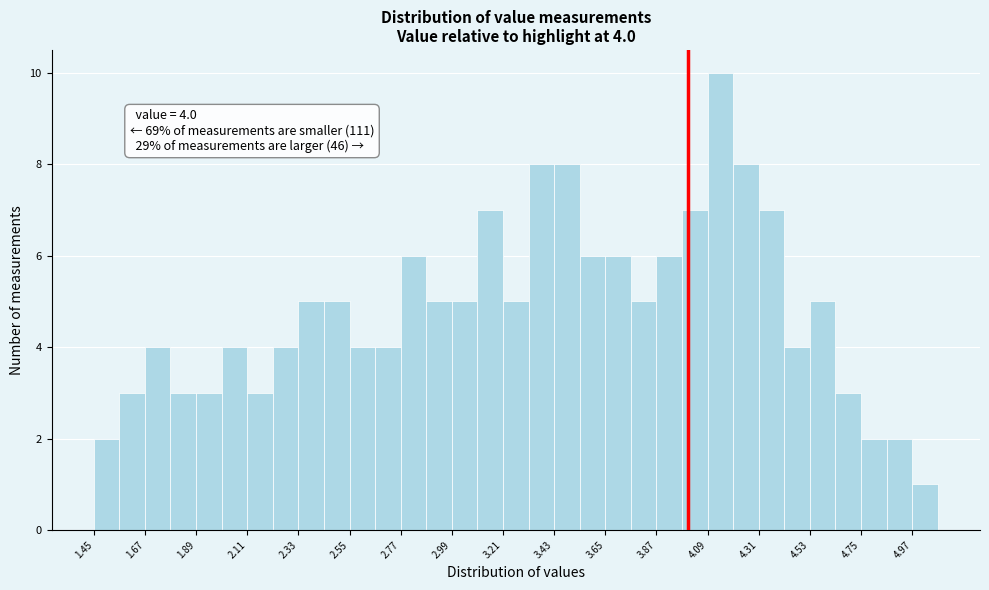

Read against the x-axis, roughly where is the centre of the tallest bar?

4.15